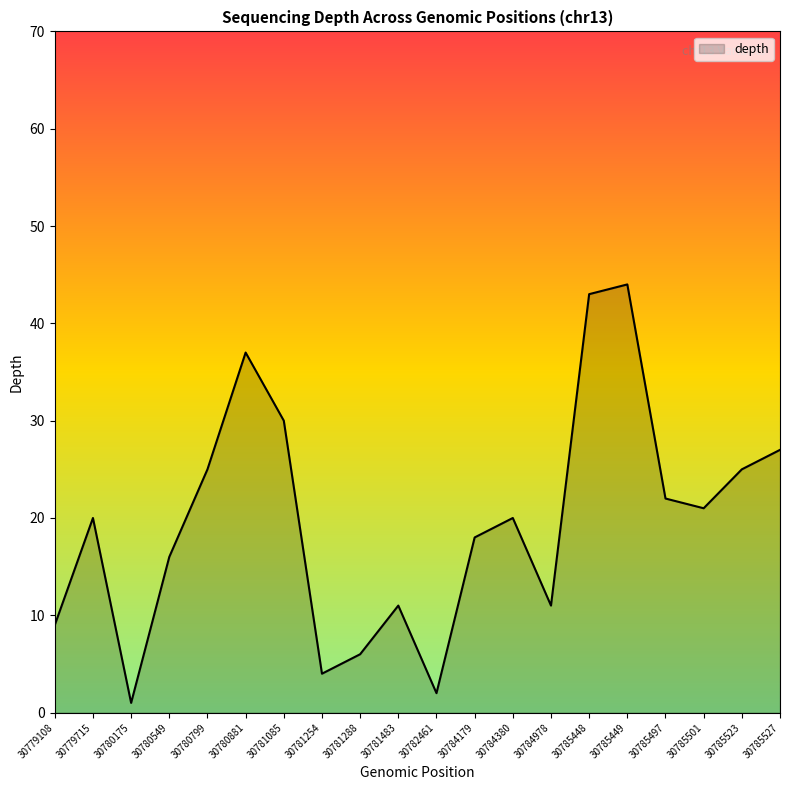

What is the difference between the values at 30780549 and 30785448?

27